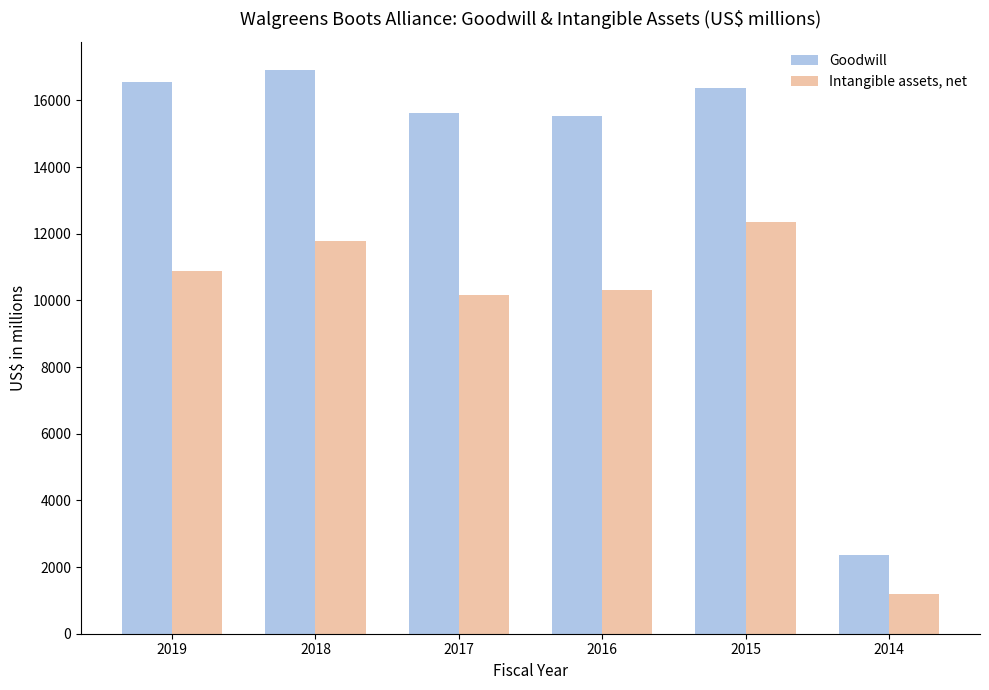

How many data points does each series have?

6